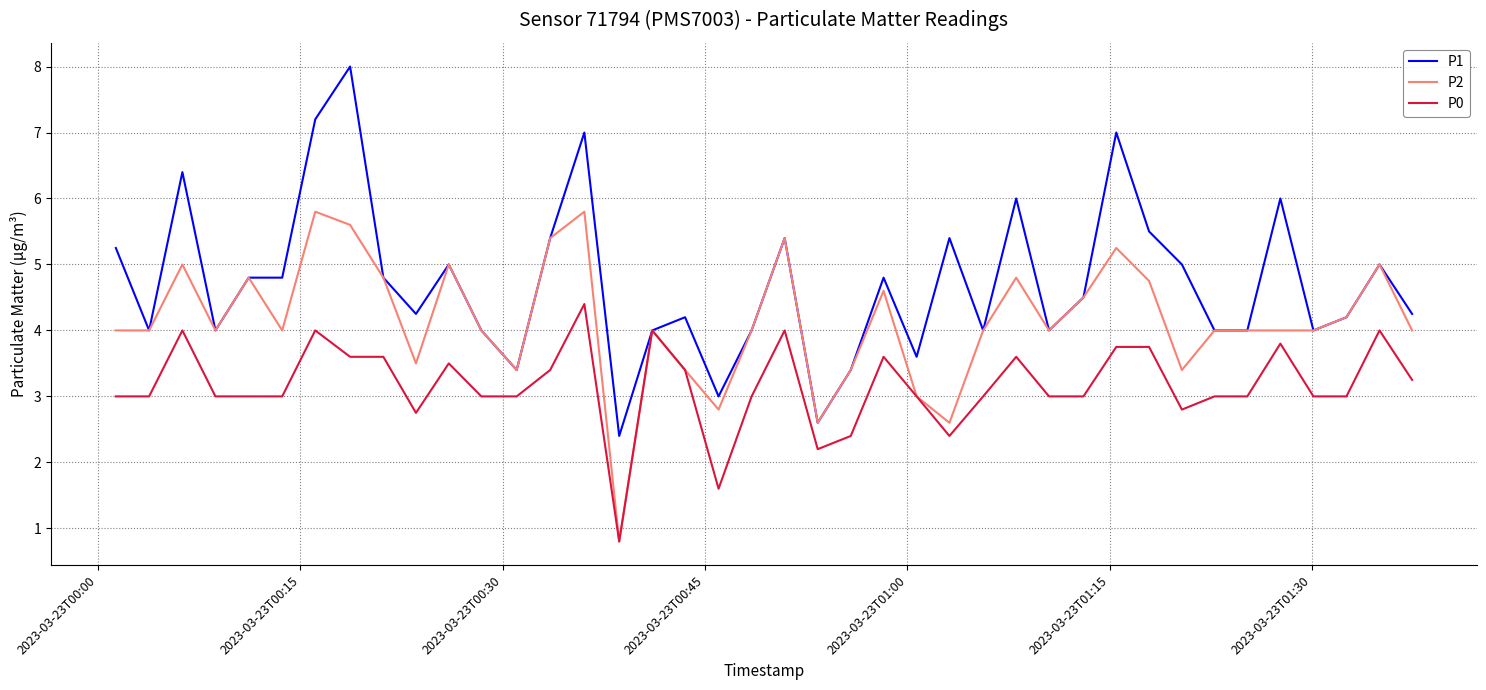

Rank the series by their average value, from lowest to highest.

P0, P2, P1